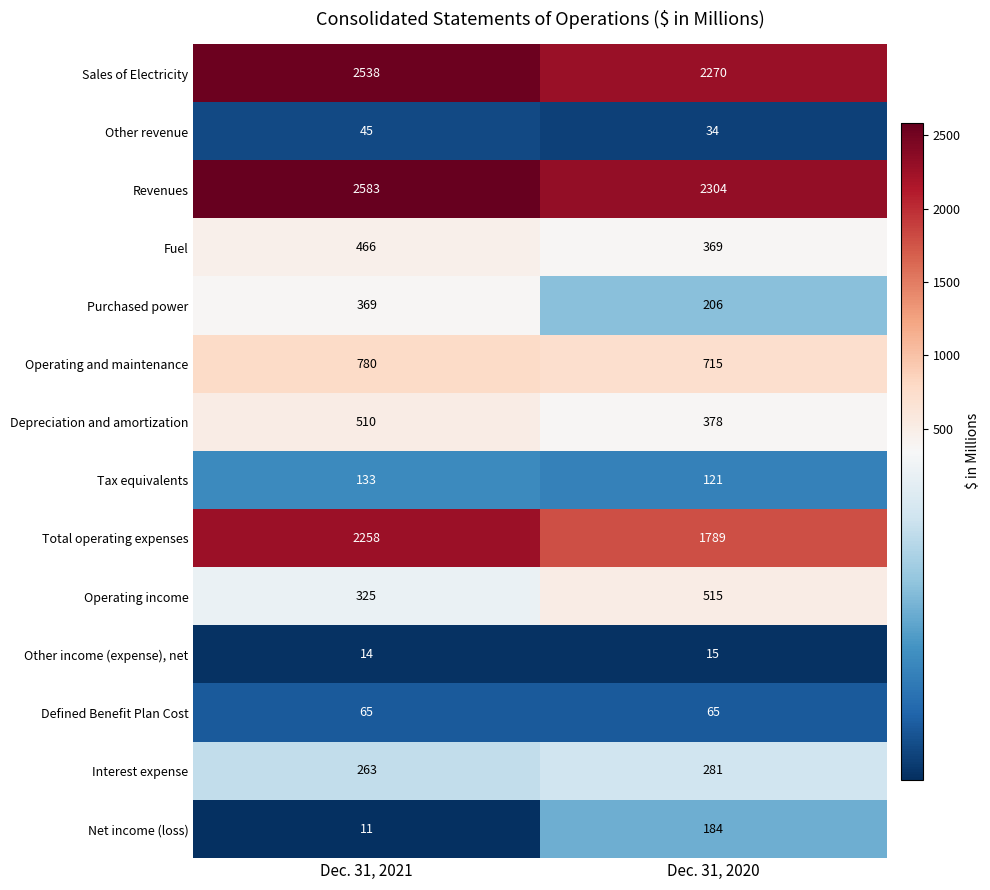

Reading left to right, transcribe all the data shown in this chart.

Sales of Electricity: Dec. 31, 2021=2538	Dec. 31, 2020=2270
Other revenue: Dec. 31, 2021=45	Dec. 31, 2020=34
Revenues: Dec. 31, 2021=2583	Dec. 31, 2020=2304
Fuel: Dec. 31, 2021=466	Dec. 31, 2020=369
Purchased power: Dec. 31, 2021=369	Dec. 31, 2020=206
Operating and maintenance: Dec. 31, 2021=780	Dec. 31, 2020=715
Depreciation and amortization: Dec. 31, 2021=510	Dec. 31, 2020=378
Tax equivalents: Dec. 31, 2021=133	Dec. 31, 2020=121
Total operating expenses: Dec. 31, 2021=2258	Dec. 31, 2020=1789
Operating income: Dec. 31, 2021=325	Dec. 31, 2020=515
Other income (expense), net: Dec. 31, 2021=14	Dec. 31, 2020=15
Defined Benefit Plan Cost: Dec. 31, 2021=65	Dec. 31, 2020=65
Interest expense: Dec. 31, 2021=263	Dec. 31, 2020=281
Net income (loss): Dec. 31, 2021=11	Dec. 31, 2020=184